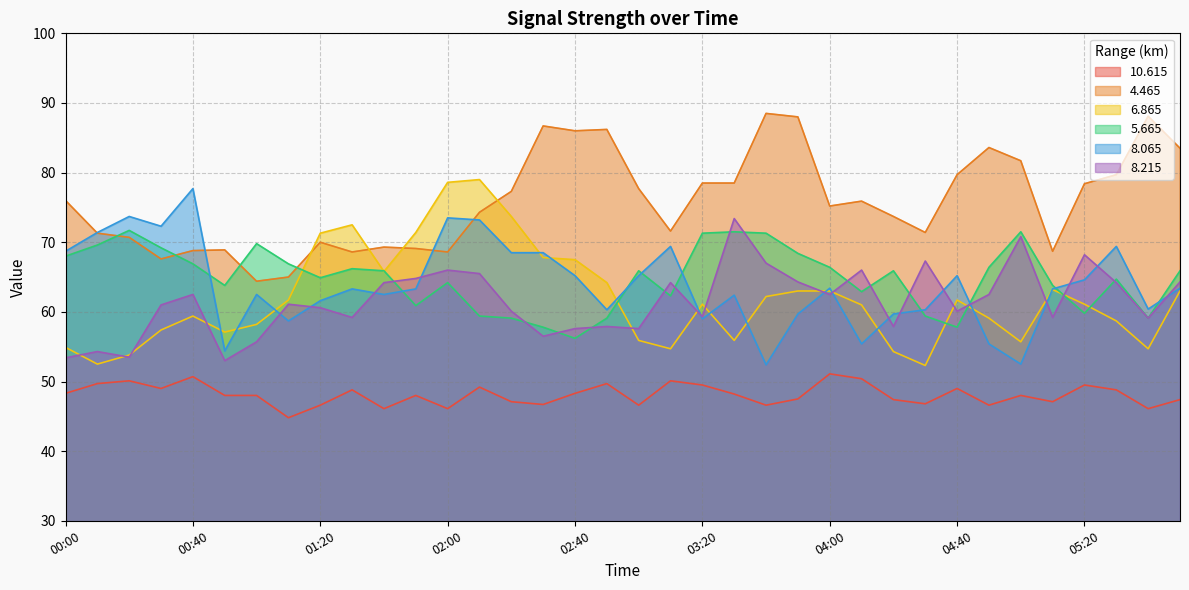

True or false: 6.865 and 10.615 intersect in this chart.

False